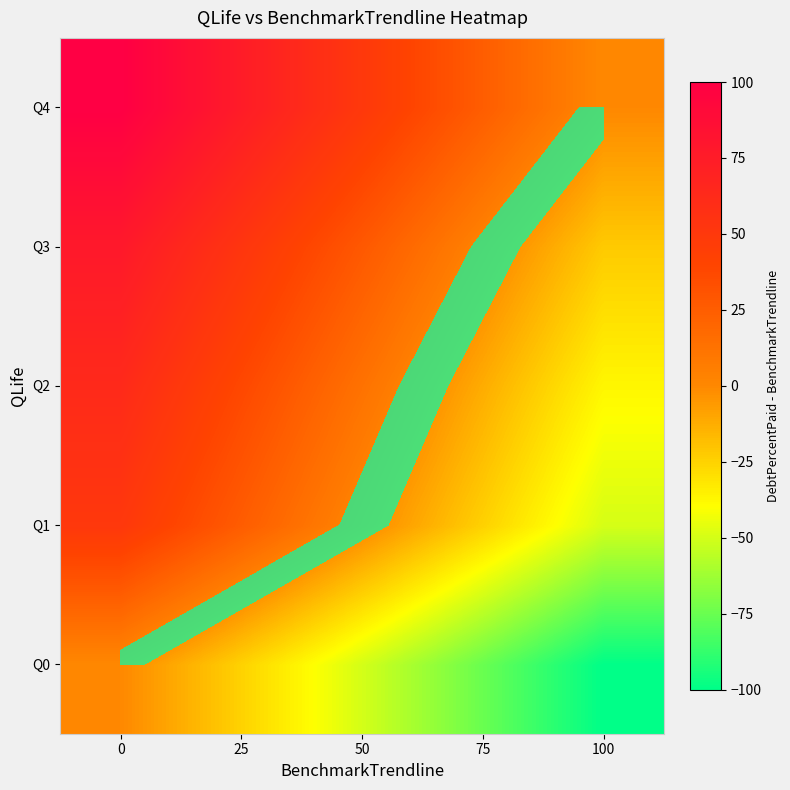

What is the total value across all series at 25?

165.8